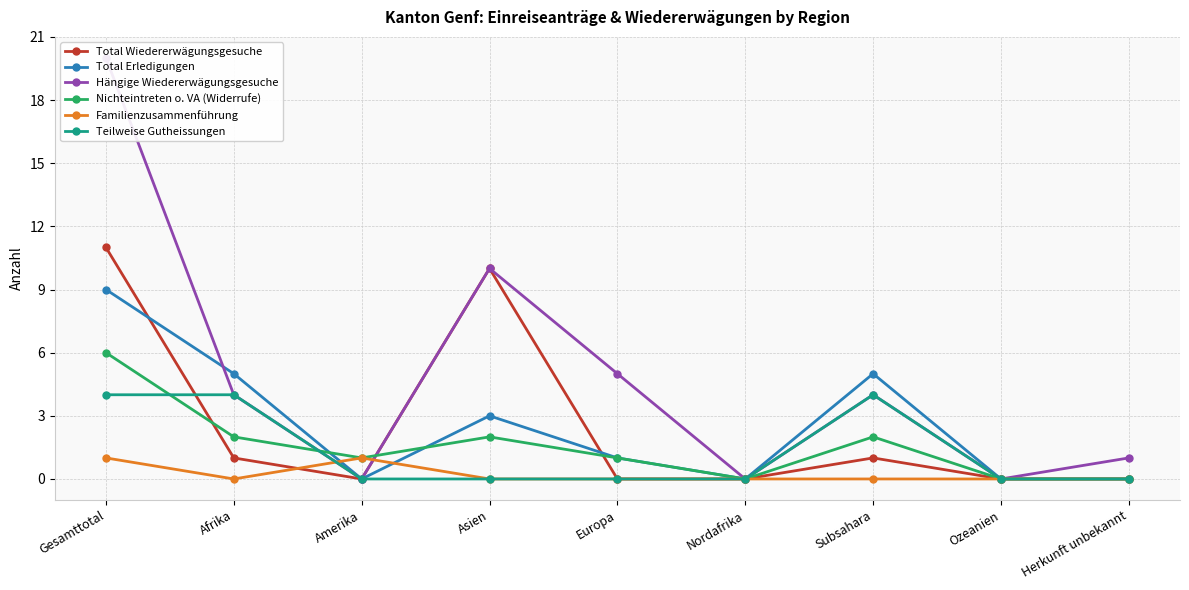

Reading left to right, list all the values displayed in this chart.

Total Wiedererwägungsgesuche: 11	1	0	10	0	0	1	0	0
Total Erledigungen: 9	5	0	3	1	0	5	0	0
Hängige Wiedererwägungsgesuche: 20	4	0	10	5	0	4	0	1
Nichteintreten o. VA (Widerrufe): 6	2	1	2	1	0	2	0	0
Familienzusammenführung: 1	0	1	0	0	0	0	0	0
Teilweise Gutheissungen: 4	4	0	0	0	0	4	0	0